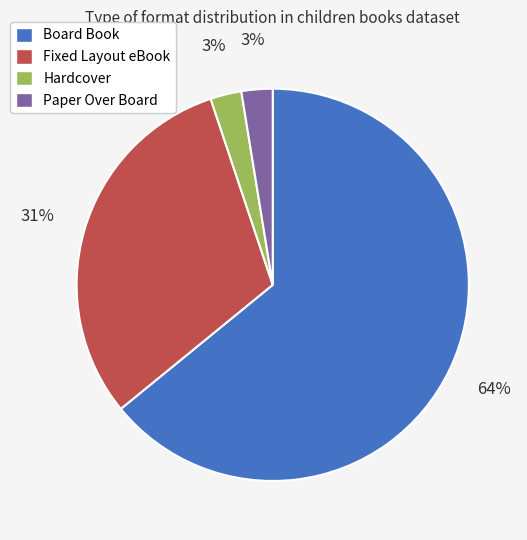

Which category accounts for the majority?

Board Book